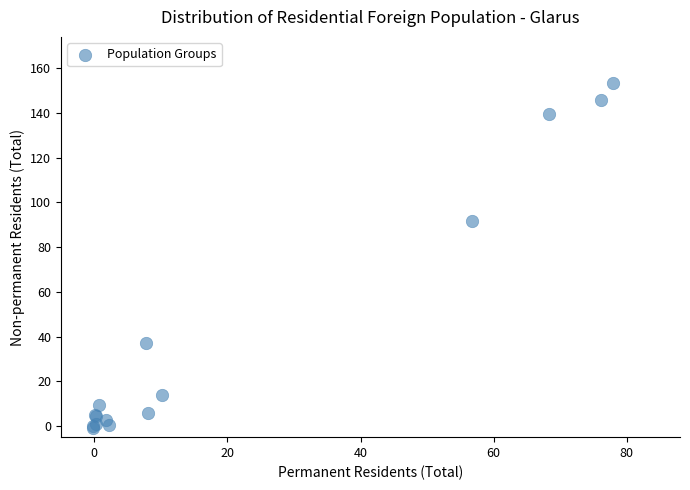

What Y value in the scatter plot is closest to 76?

91.6